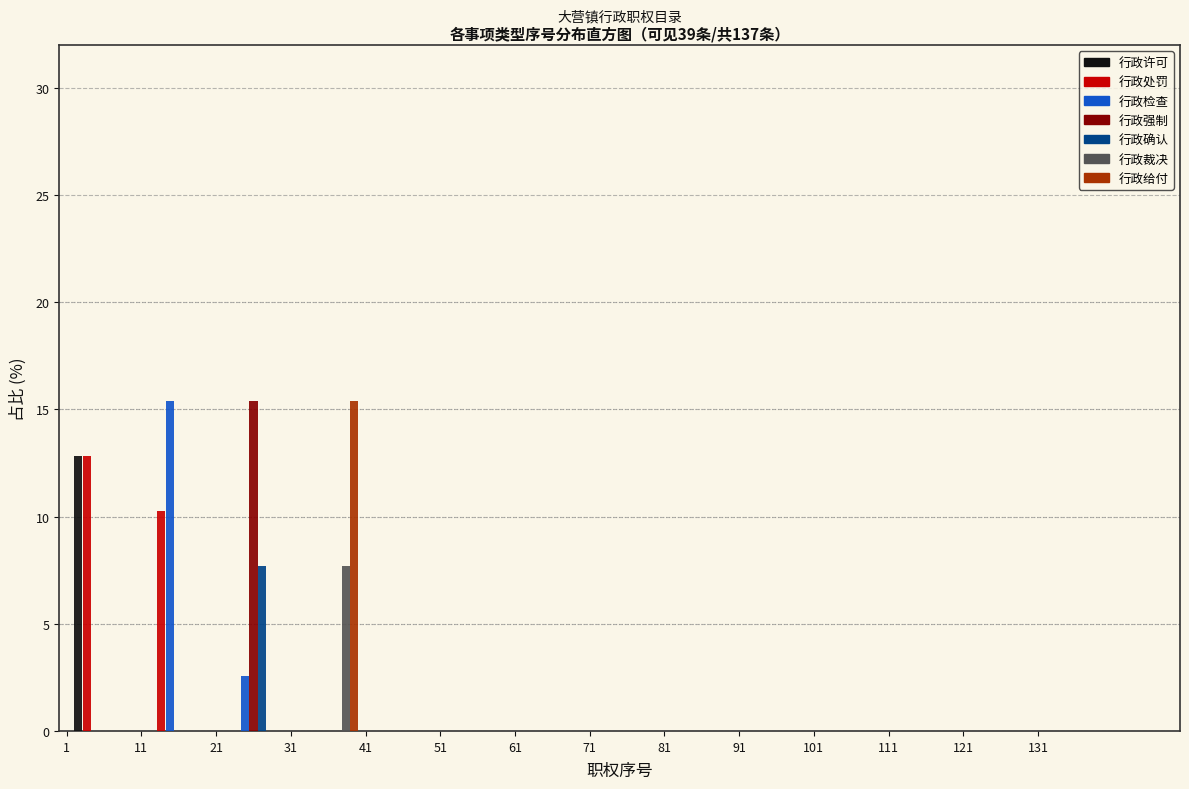

In the 行政裁决 series, which range on the x-axis has the tallest bar?

31 to 41